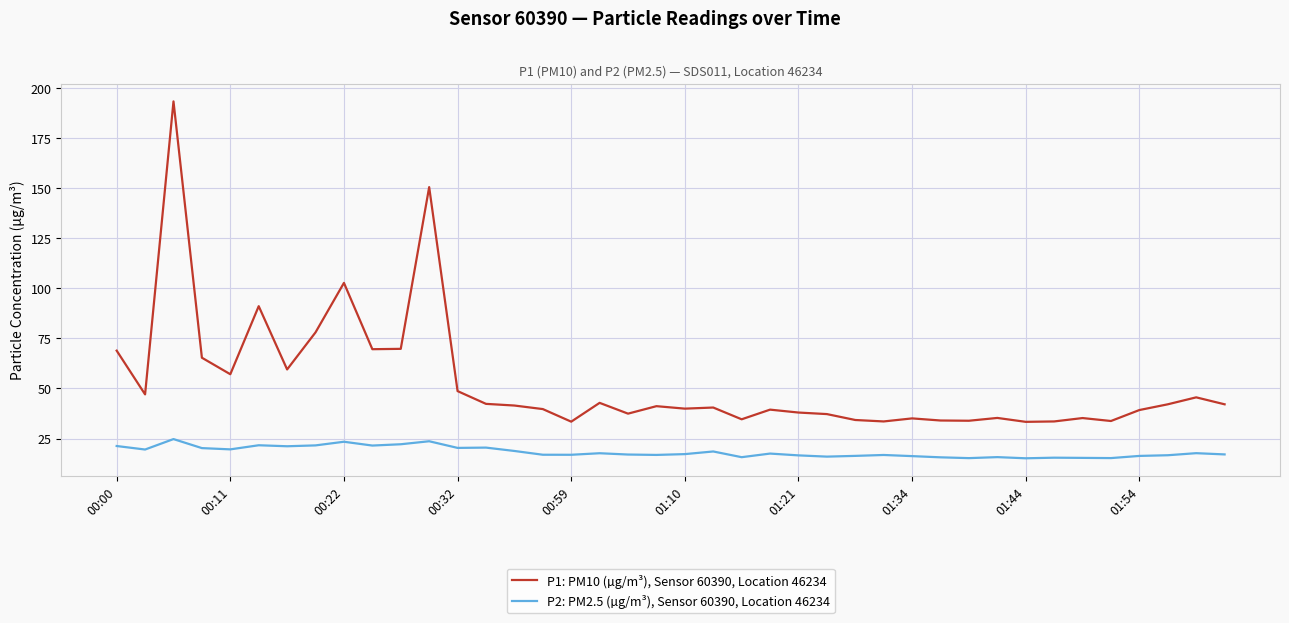

True or false: P1: PM10 (µg/m³), Sensor 60390, Location 46234 and P2: PM2.5 (µg/m³), Sensor 60390, Location 46234 cross at least once.

False